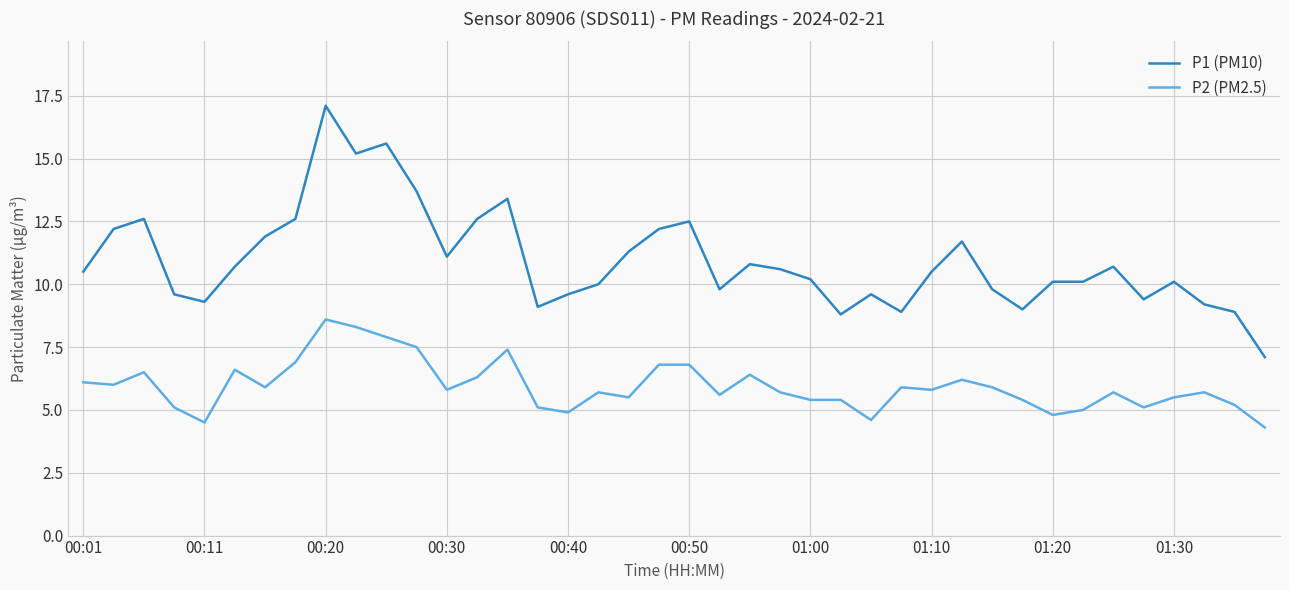

Rank the series by their maximum value, from lowest to highest.

P2 (PM2.5), P1 (PM10)